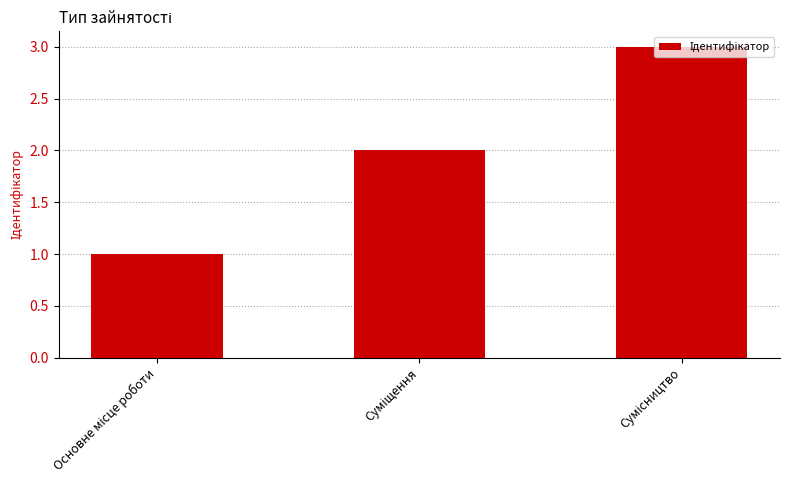

How many bars are there in total?

3